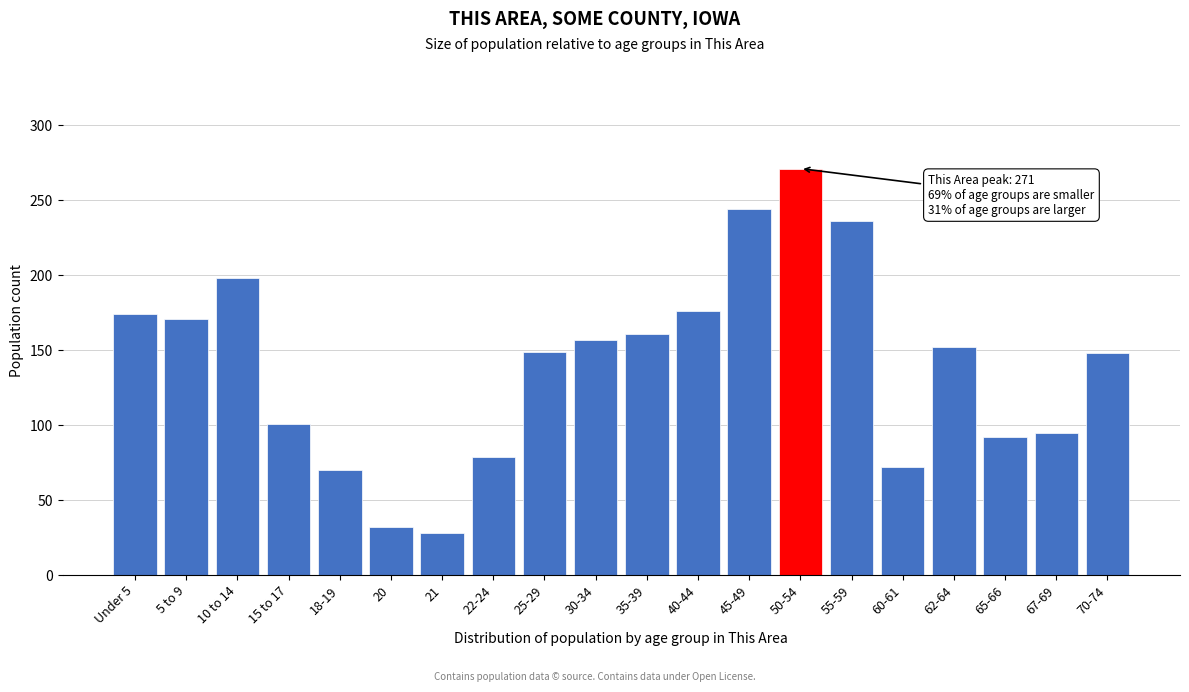

Is it true that the value at 18-19 is 70?

True